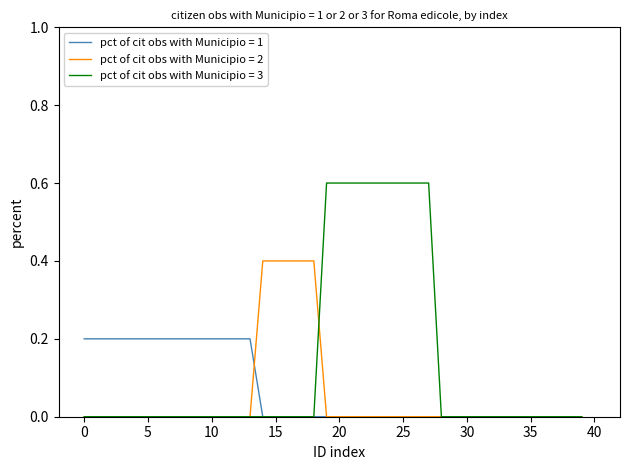

Which series has the largest total across all categories?

pct of cit obs with Municipio = 3